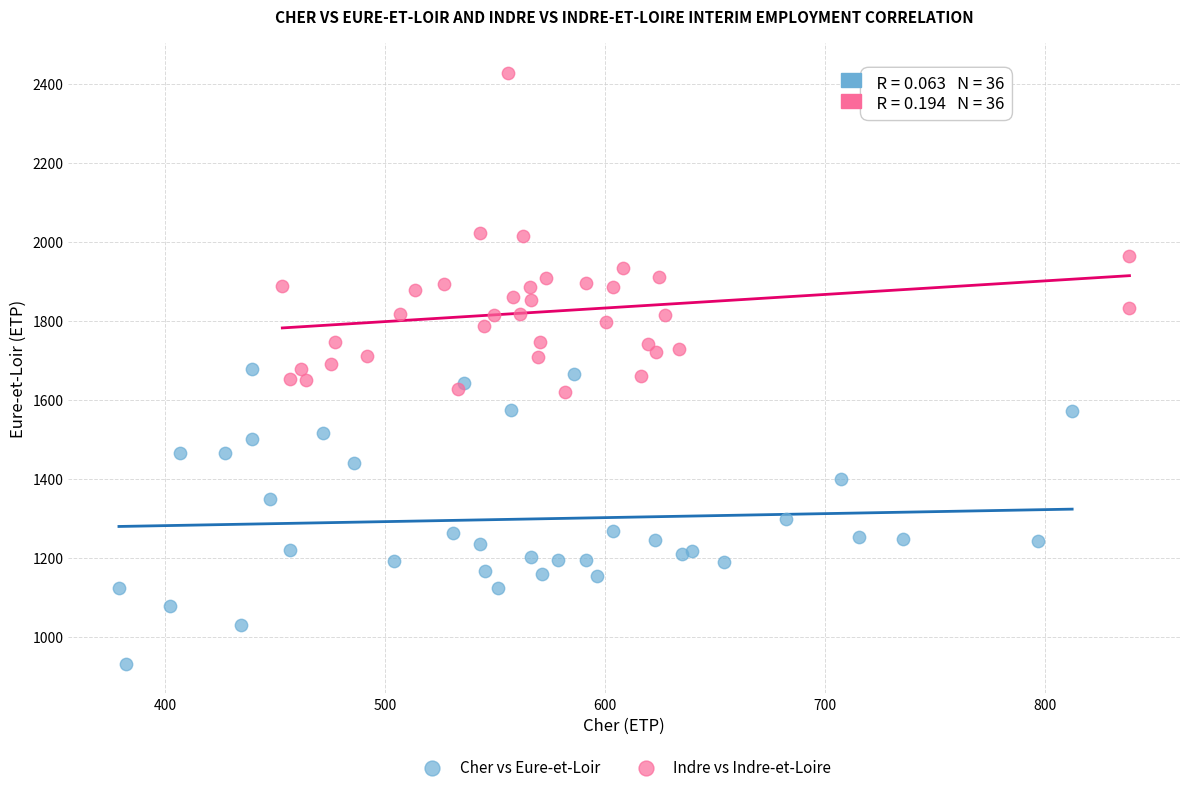

Which series reaches the minimum Y coordinate?

Cher vs Eure-et-Loir